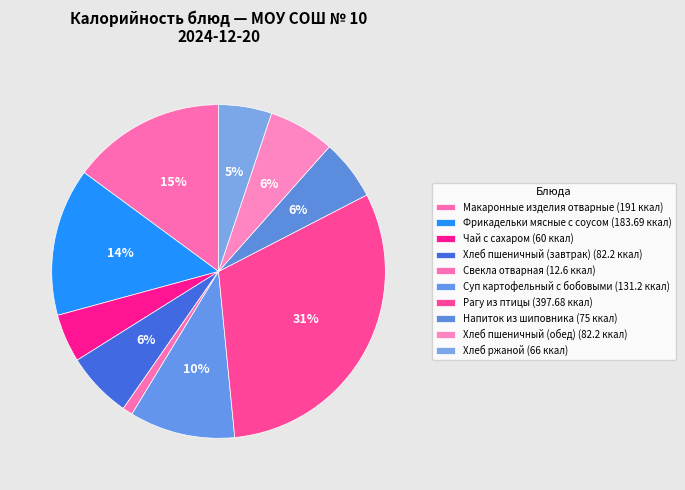

Does Хлеб пшеничный (завтрак) represent more than half of the total?

No